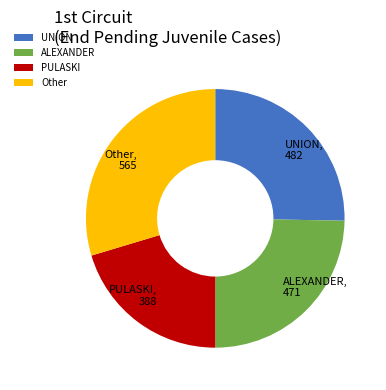

Rank the categories by value from highest to lowest.

Other, UNION, ALEXANDER, PULASKI